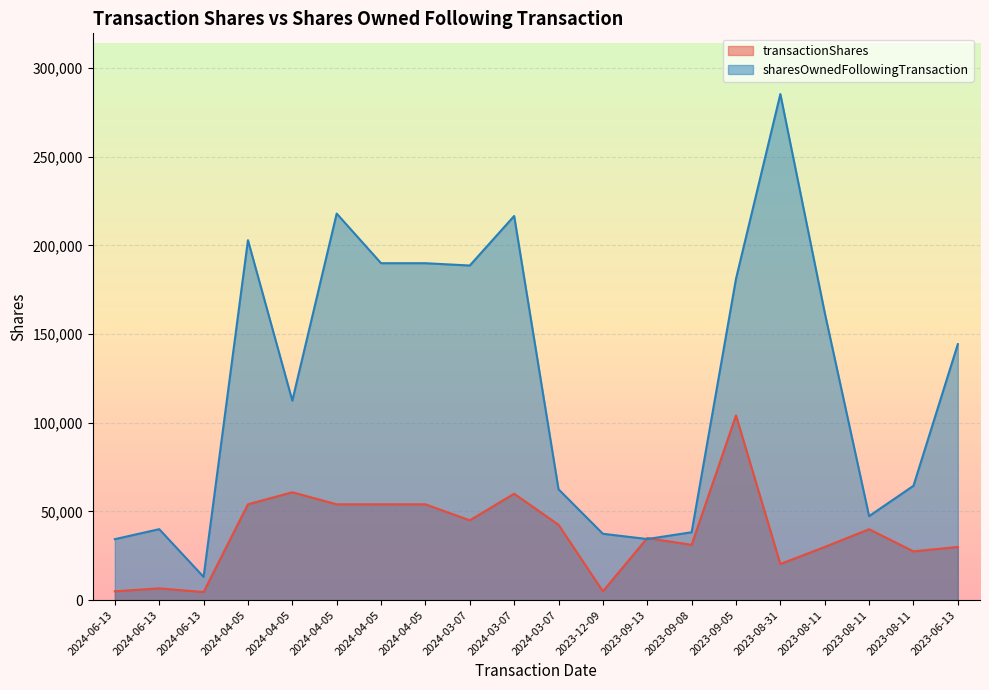

The sharesOwnedFollowingTransaction series shows 161423 at 2024-04-05. True or false?

False